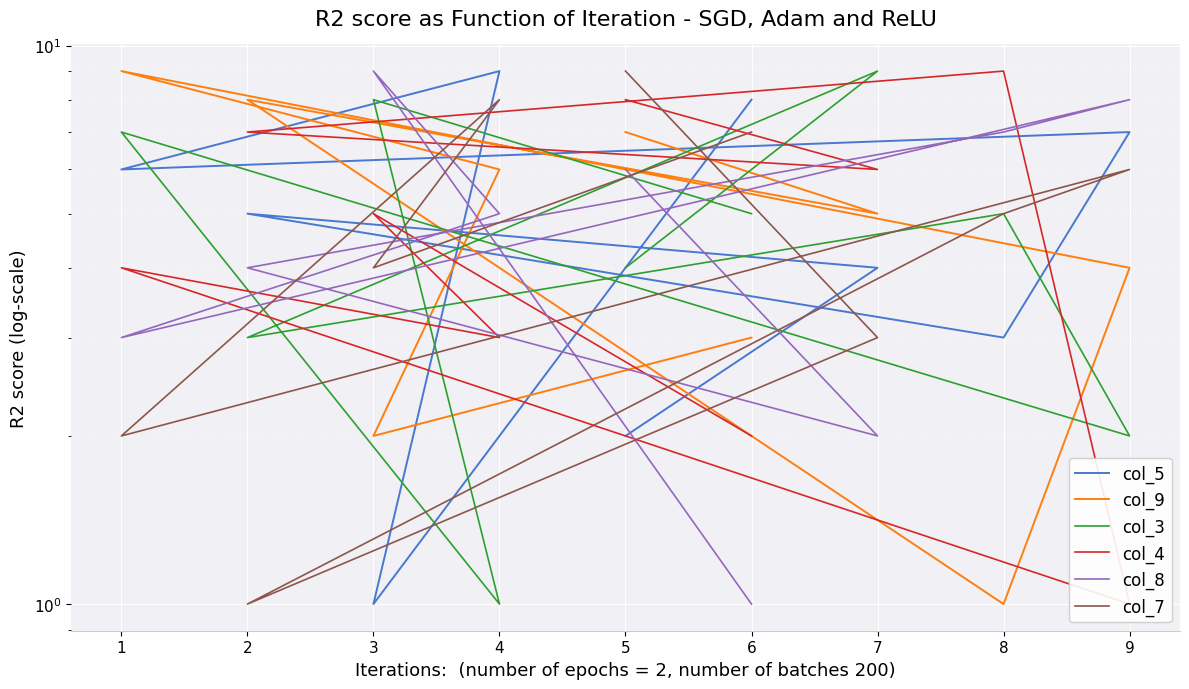

How many values in the col_9 series exceed 5?

4